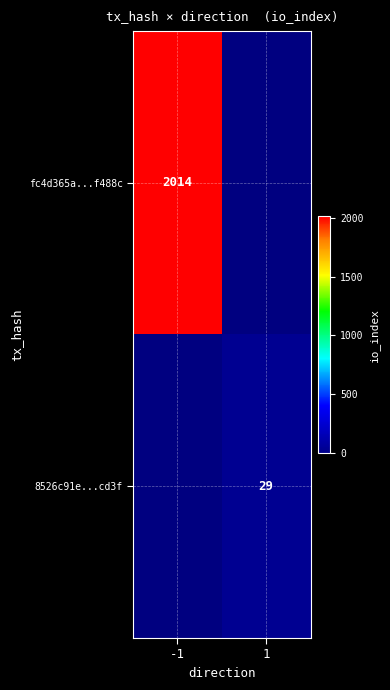

The value of 8526c91e...cd3f at 1 is 29. True or false?

True